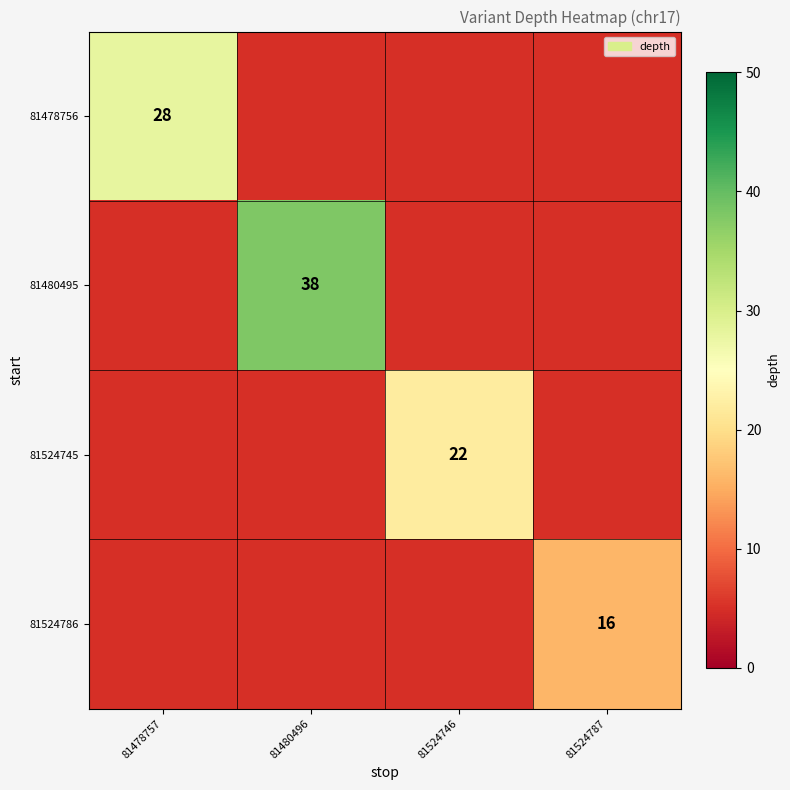

The 81524786 series shows 16 at 81524787. True or false?

True